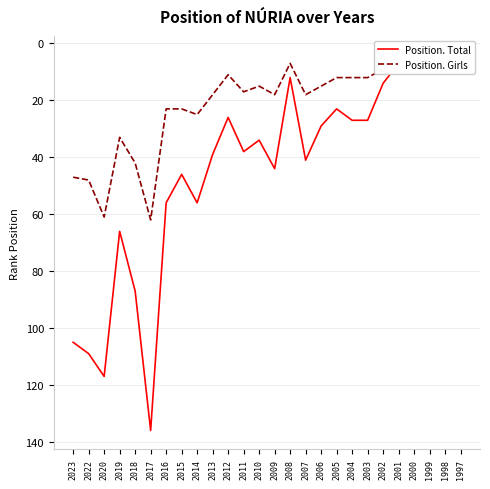

At which label does Position. Total first exceed 38?

2023